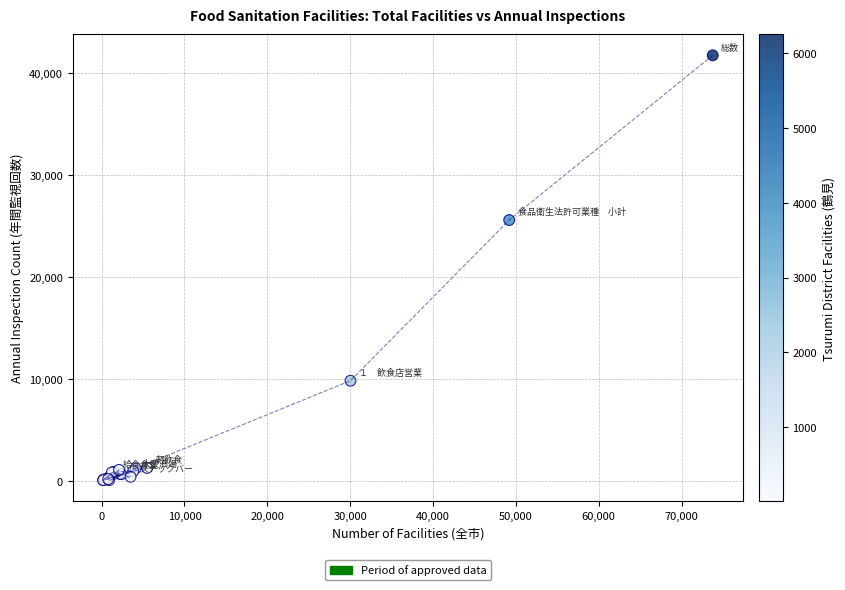

What Y value in the scatter plot is closest to 20914?

25596